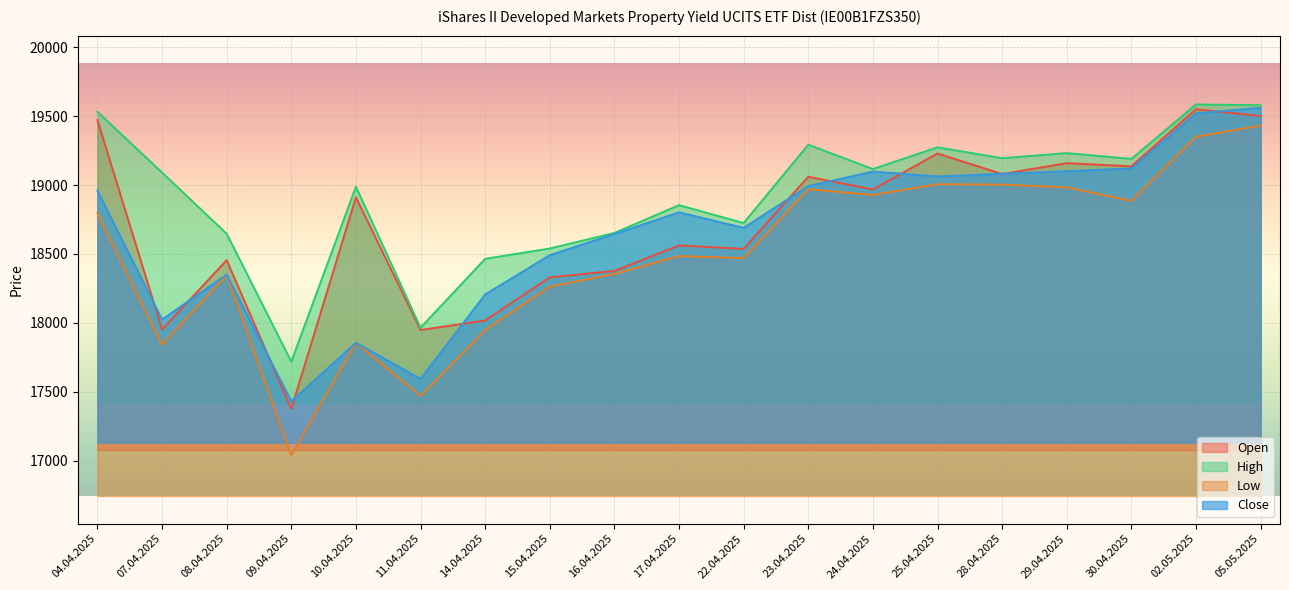

Between 16.04.2025 and 25.04.2025, which series saw the biggest shift?

Open